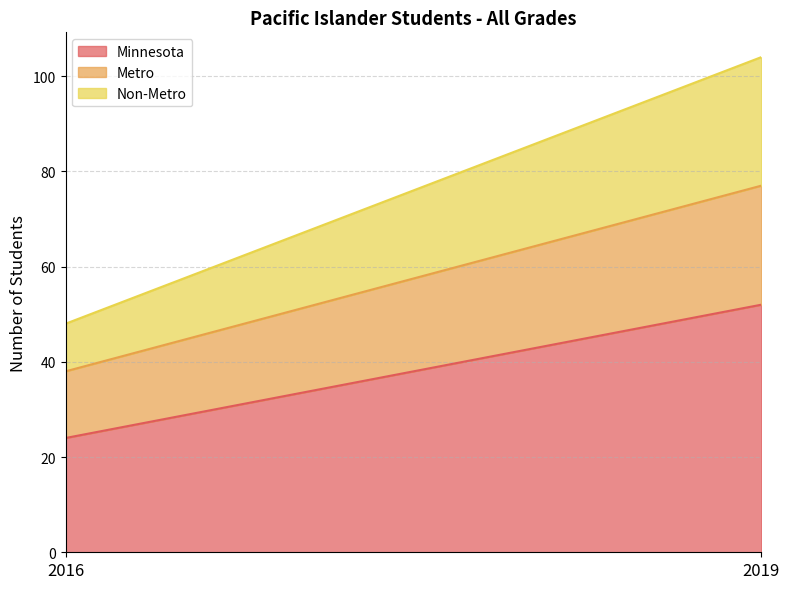

Rank the categories by Minnesota value from lowest to highest.

2016, 2019